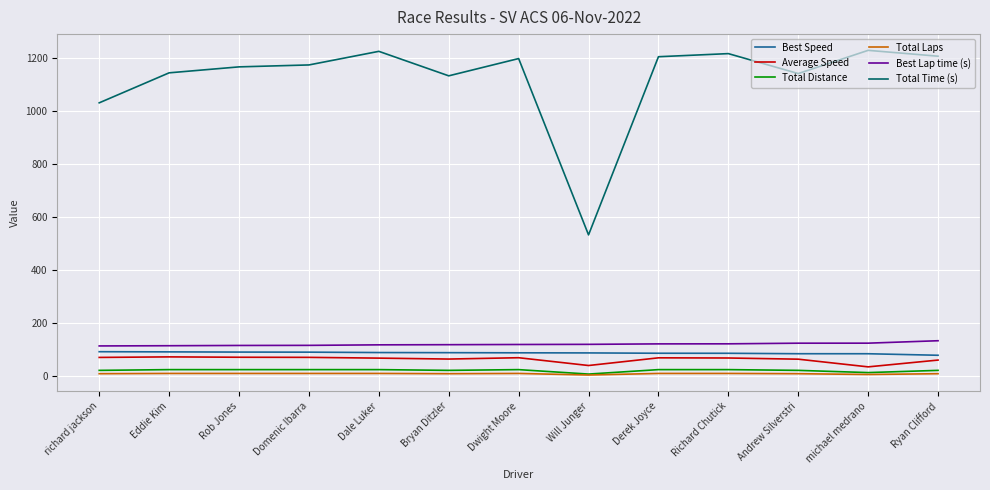

What is the difference between the Best Lap time (s) values at Eddie Kim and Derek Joyce?

7.0